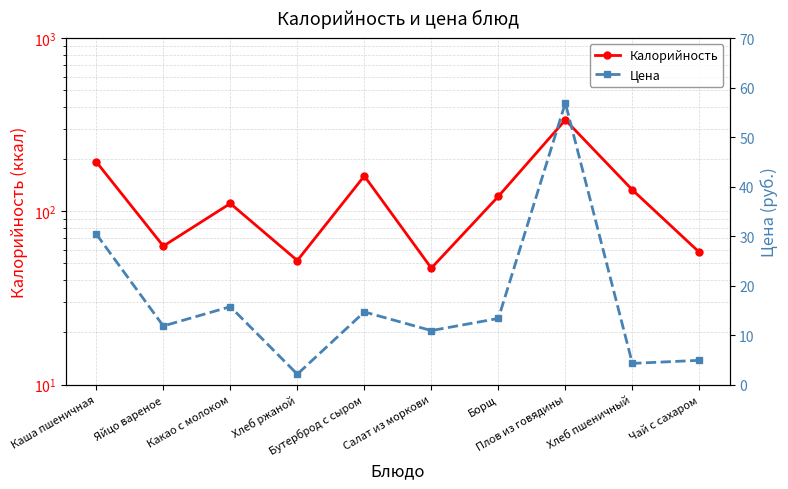

The value of Цена at Хлеб ржаной is 2.1. True or false?

True